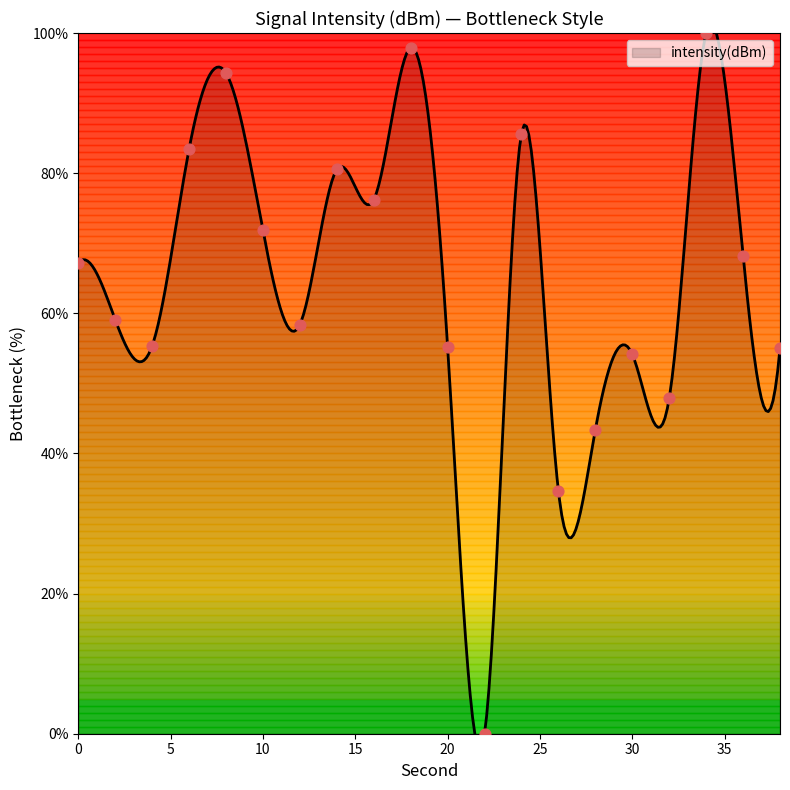

What is the change in value from 20 to 28?

-11.9